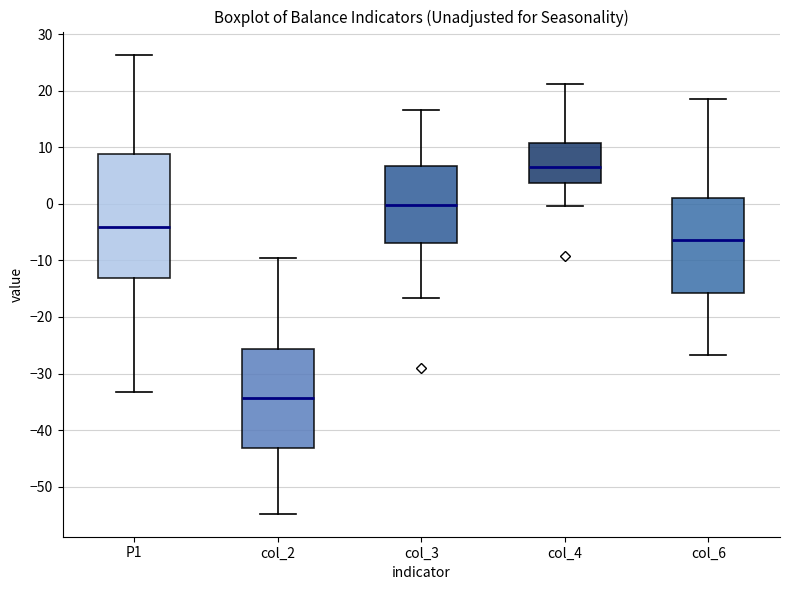

Reading left to right, read every box against the y-axis: the position of its median line, the range the box covers, and the ends of its whiskers. The values are not printed on the chart, so give them approximately, as read against the axis.

P1: median -4, box -13 to 9, whiskers -33 to 26
col_2: median -34, box -43 to -26, whiskers -55 to -10
col_3: median 0, box -7 to 7, whiskers -17 to 17
col_4: median 6, box 4 to 11, whiskers 0 to 21
col_6: median -6, box -16 to 1, whiskers -27 to 19